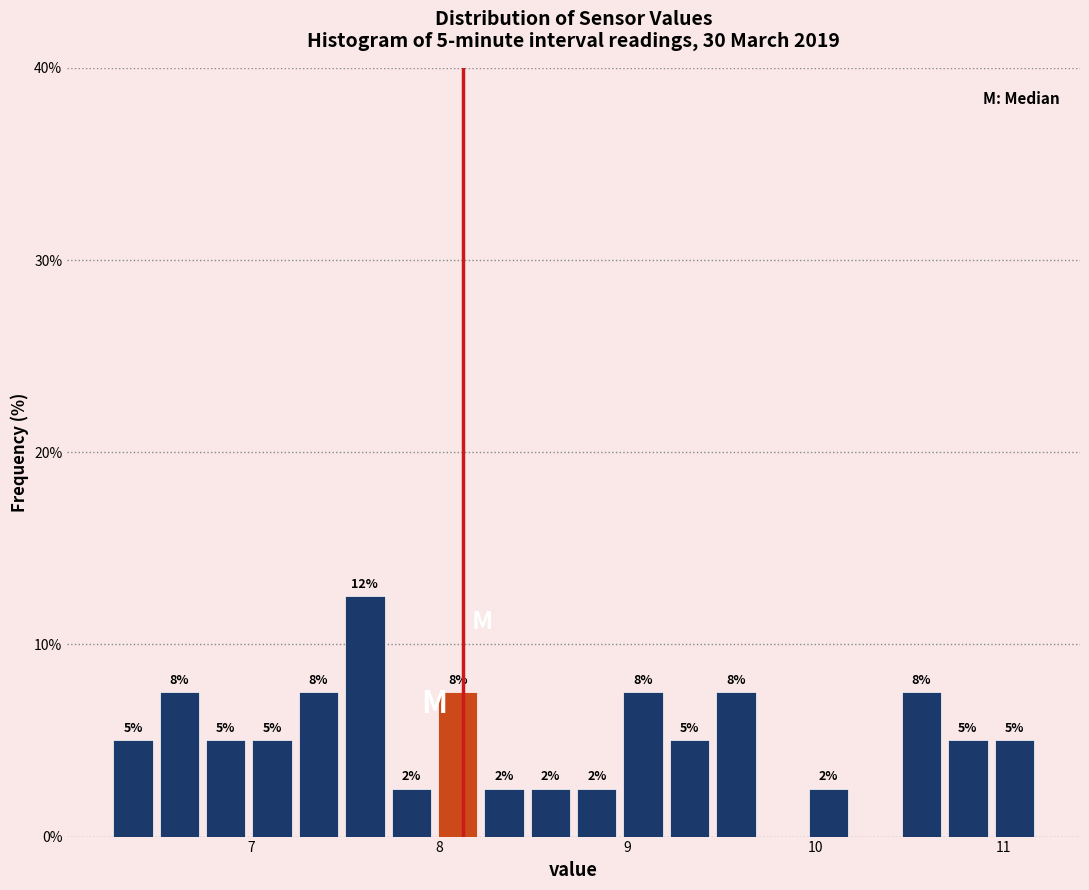

Around what value on the x-axis is the tallest bar? Give the approximate position of its centre, as read against the axis.

7.6